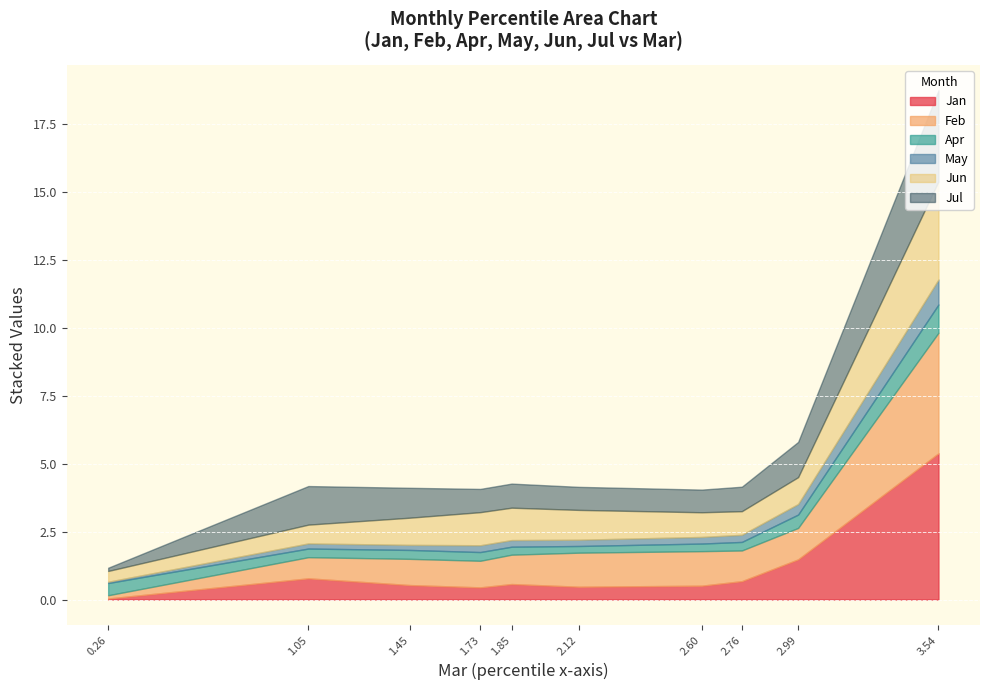

What is the sum of all Apr values?

4.1